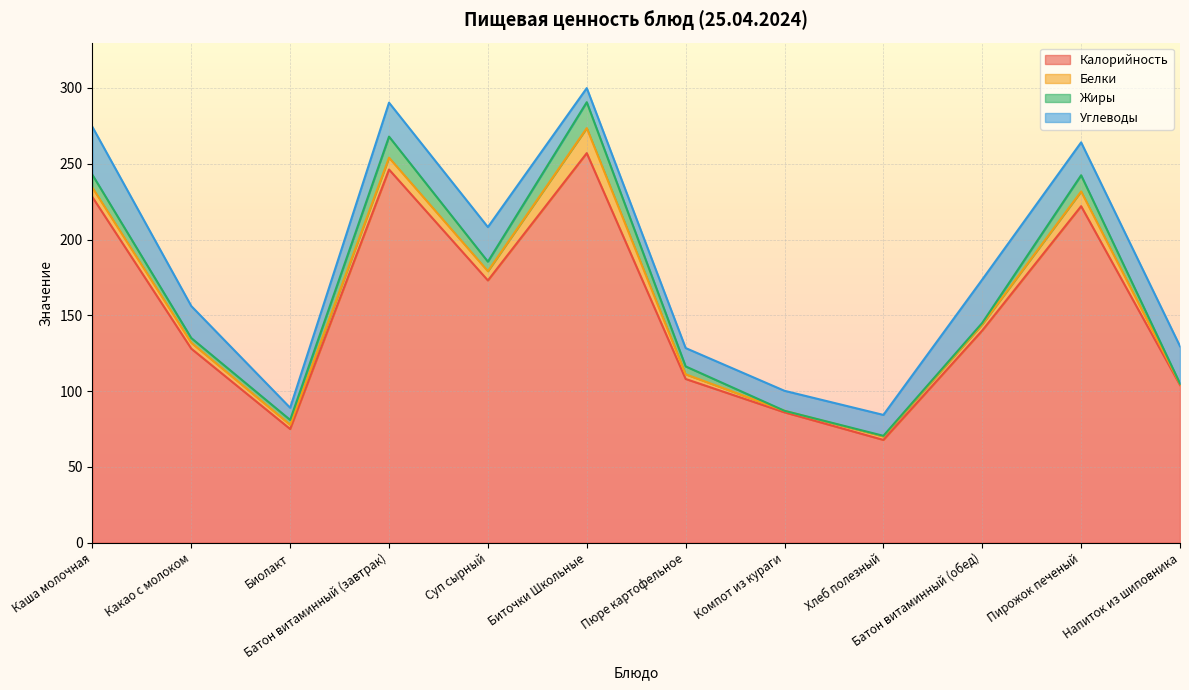

Reading right to left, what are all the values shown in this chart?

Калорийность: 104.0	222.0	140.0	67.8	86.0	108.0	257.0	173.0	246.2	75.0	128.0	228.0
Белки: 0.7	9.7	4.0	2.3	1.0	3.1	16.5	6.1	7.8	2.8	3.9	6.2
Жиры: 0.3	10.7	1.0	0.4	0.0	5.2	17.1	6.3	13.9	3.2	3.1	8.5
Углеводы: 24.6	21.7	28.6	13.8	13.2	12.1	9.3	22.8	22.4	8.0	21.1	31.6